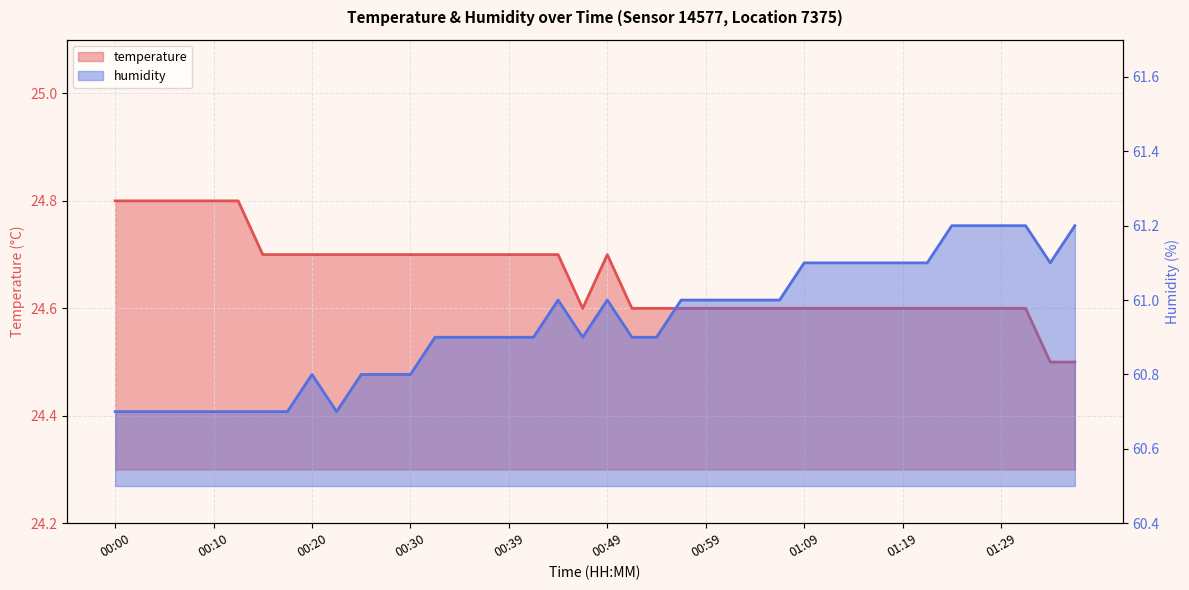

List the series in order of their overall mean, lowest first.

temperature, humidity